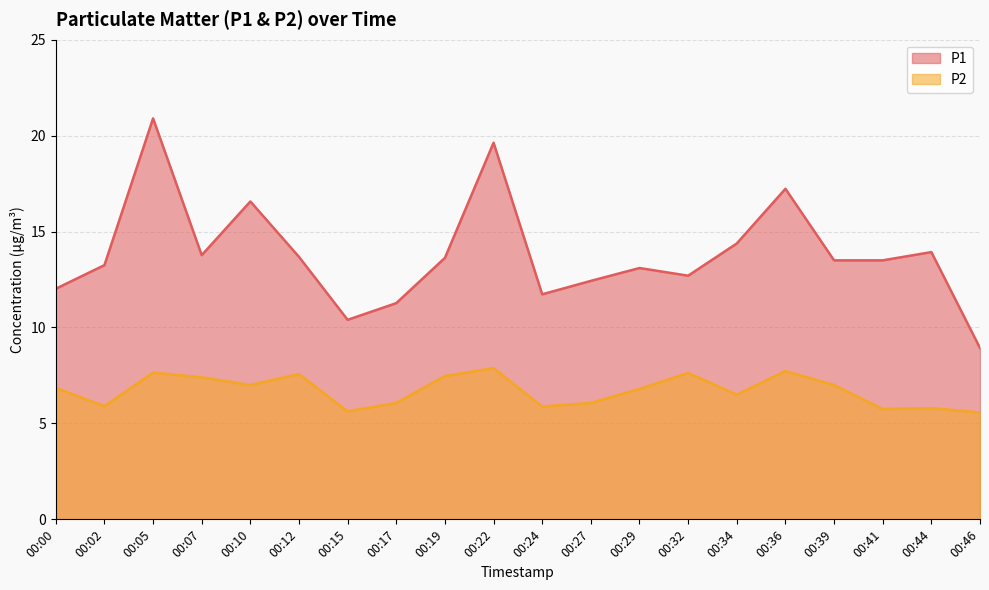

Is the value of P1 at 00:15 greater than the value of P2 at 00:10?

Yes